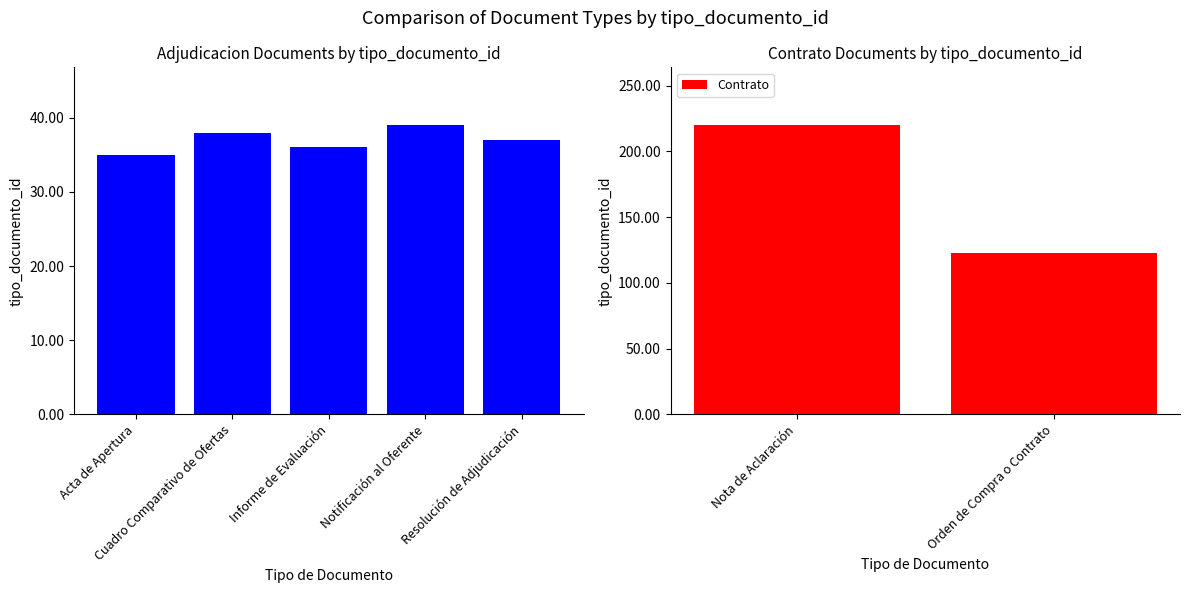

At which label is the value closest to 37?

Resolución de Adjudicación